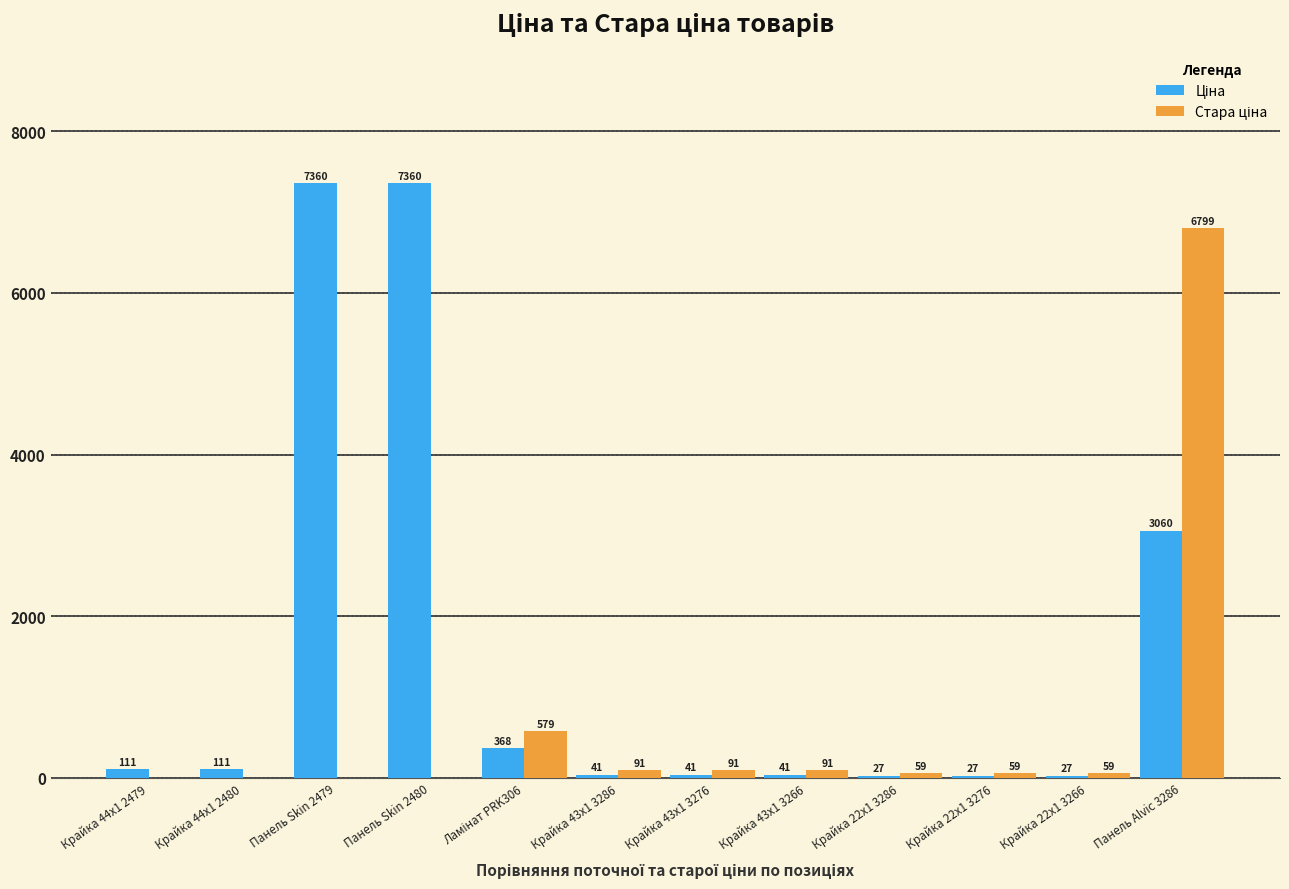

Are the bars grouped side by side (vs. stacked)?

Yes